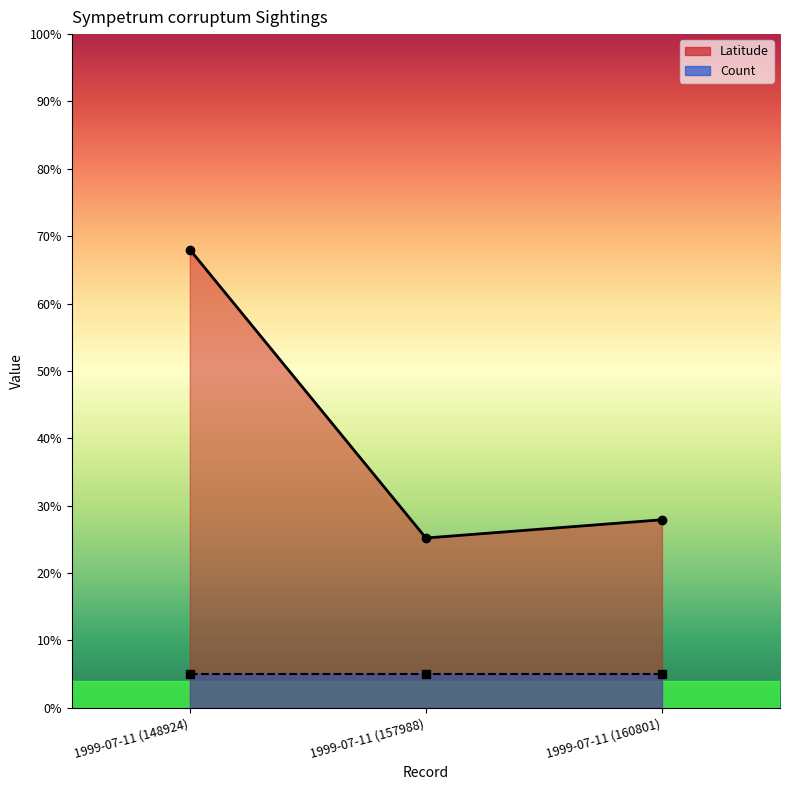

Which label corresponds to the largest value in the chart?

1999-07-11 (148924)